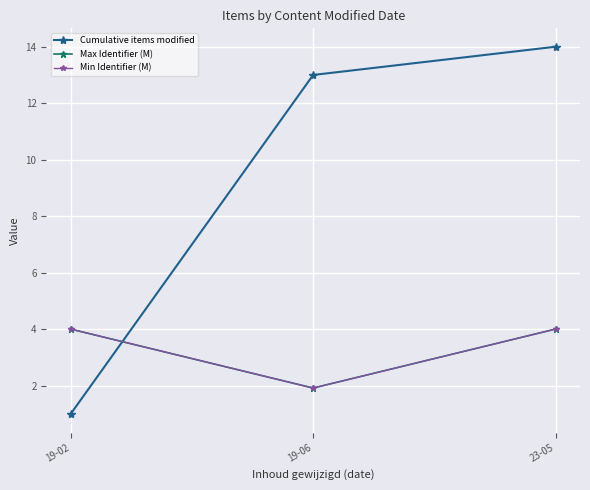

What is the highest value of the Max Identifier (M) series?

4.0